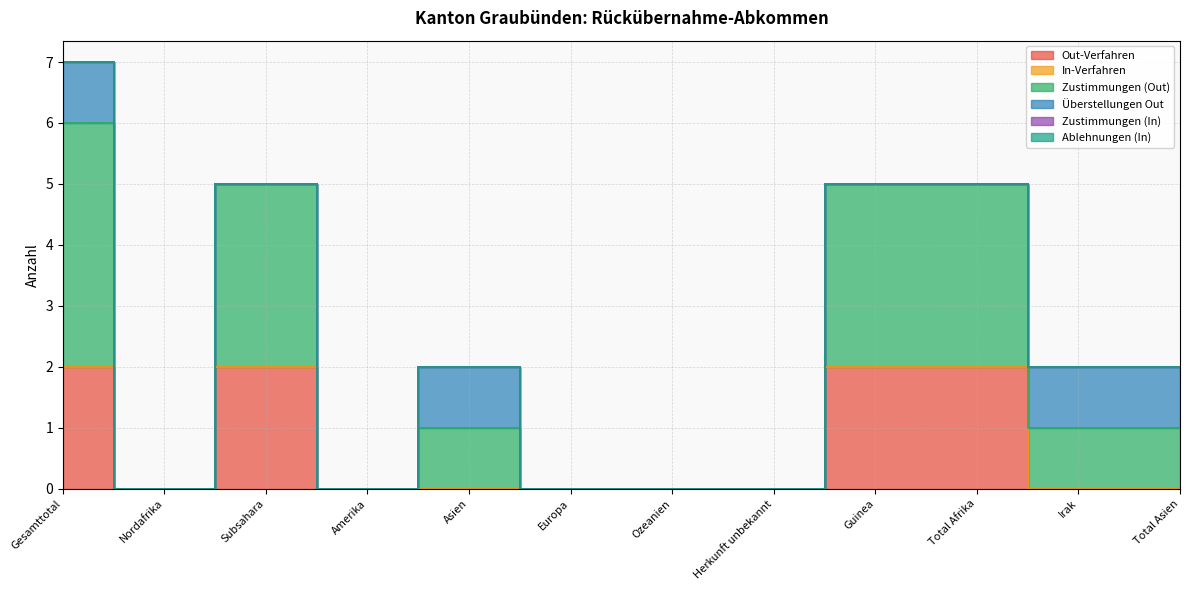

At which category does Zustimmungen (Out) reach its first local peak?

Subsahara